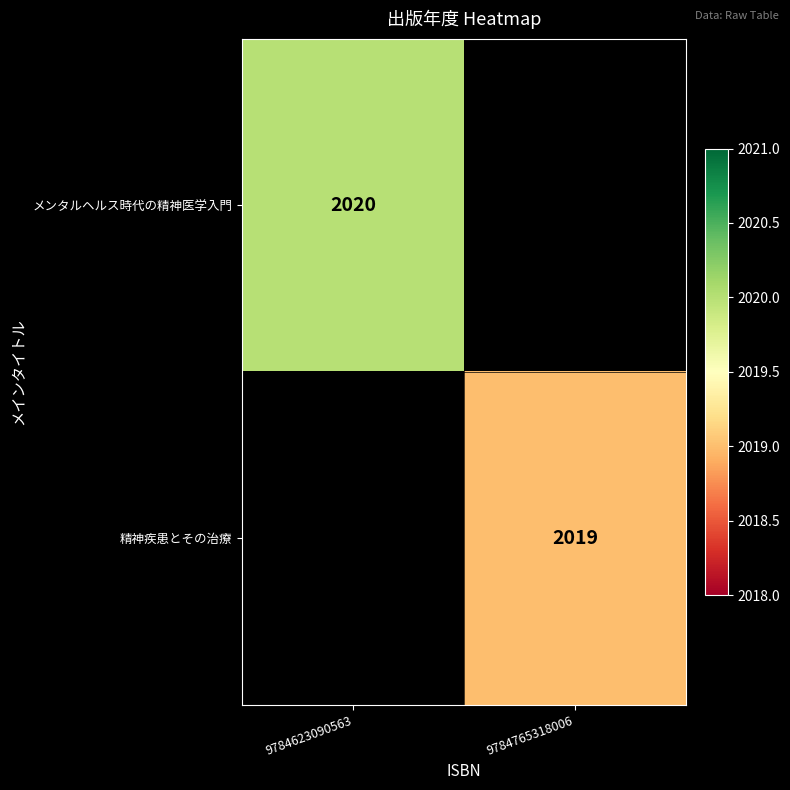

The メンタルヘルス時代の精神医学入門 series shows 2020 at 9784623090563. True or false?

True